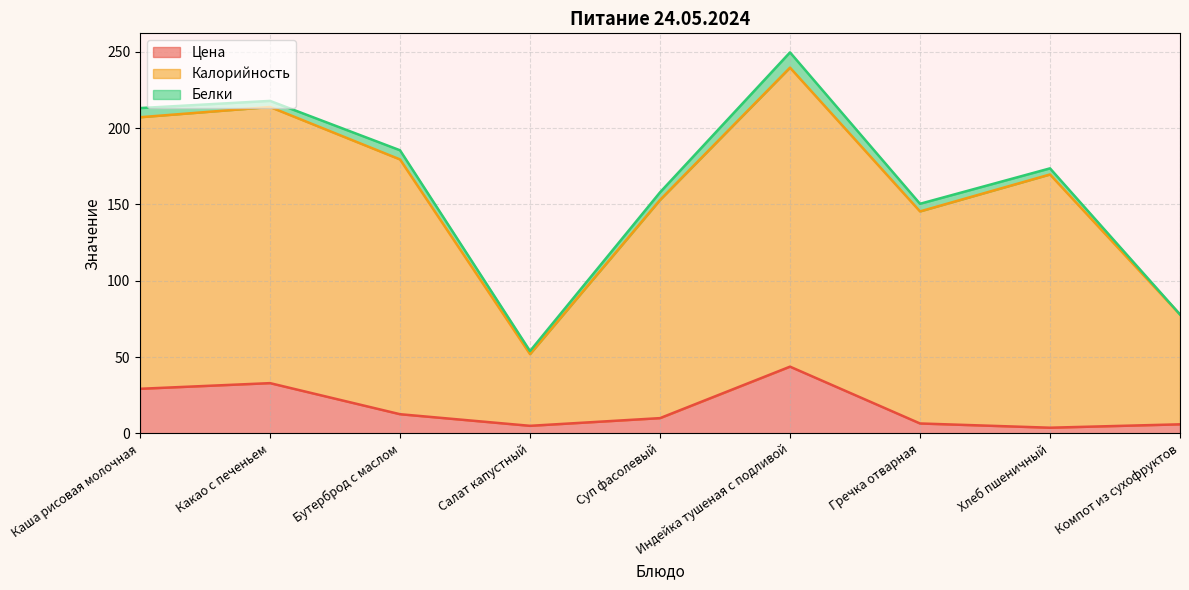

What is the sum of the Цена values at Хлеб пшеничный and Компот из сухофруктов?

9.6